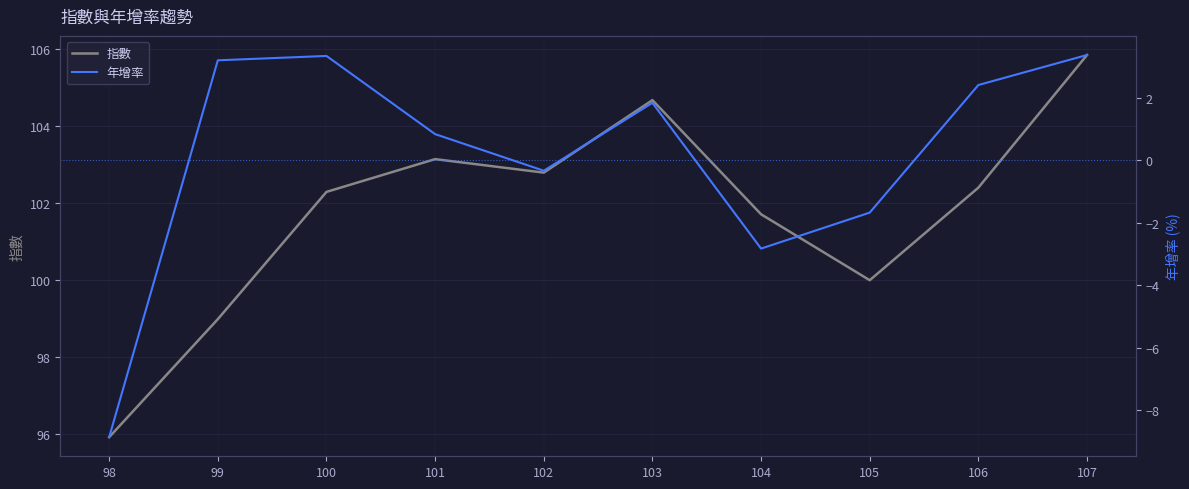

True or false: 指數 and 年增率 cross at least once.

False